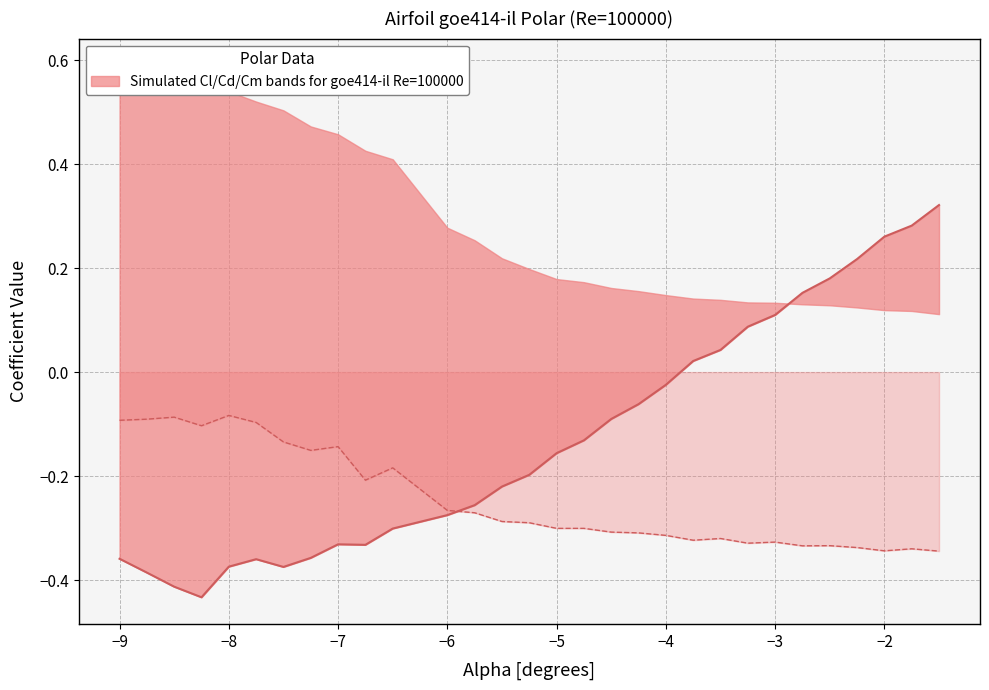

Which series has the largest total across all categories?

Cl